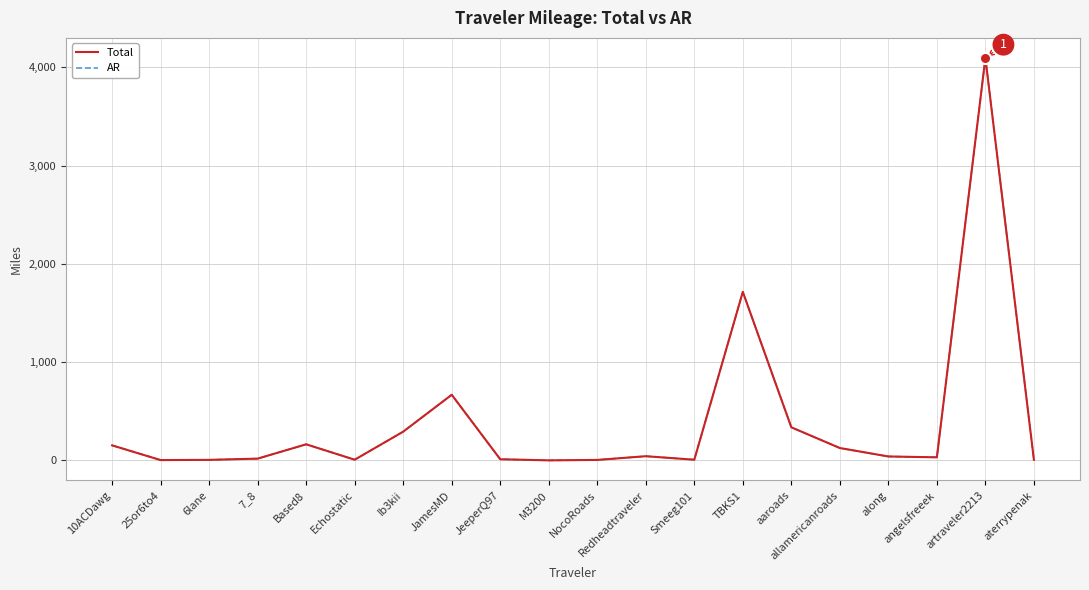

Reading left to right, list all the values displayed in this chart.

Total: 10ACDawg=153.9	25or6to4=4.2	6lane=6.4	7_8=18.9	Based8=164.7	Echostatic=8.0	Ib3kii=293.5	JamesMD=668.6	JeeperQ97=12.7	M3200=1.4	NocoRoads=5.8	Redheadtraveler=43.6	Smeeg101=8.0	TBKS1=1715.3	aaroads=337.6	allamericanroads=126.8	along=41.0	angelsfreeek=32.4	artraveler2213=4094.2	aterrypenak=6.9
AR: 10ACDawg=153.9	25or6to4=4.2	6lane=6.4	7_8=18.9	Based8=164.7	Echostatic=8.0	Ib3kii=293.5	JamesMD=668.6	JeeperQ97=12.7	M3200=1.4	NocoRoads=5.8	Redheadtraveler=43.6	Smeeg101=8.0	TBKS1=1715.3	aaroads=337.6	allamericanroads=126.8	along=41.0	angelsfreeek=32.4	artraveler2213=4094.2	aterrypenak=6.9